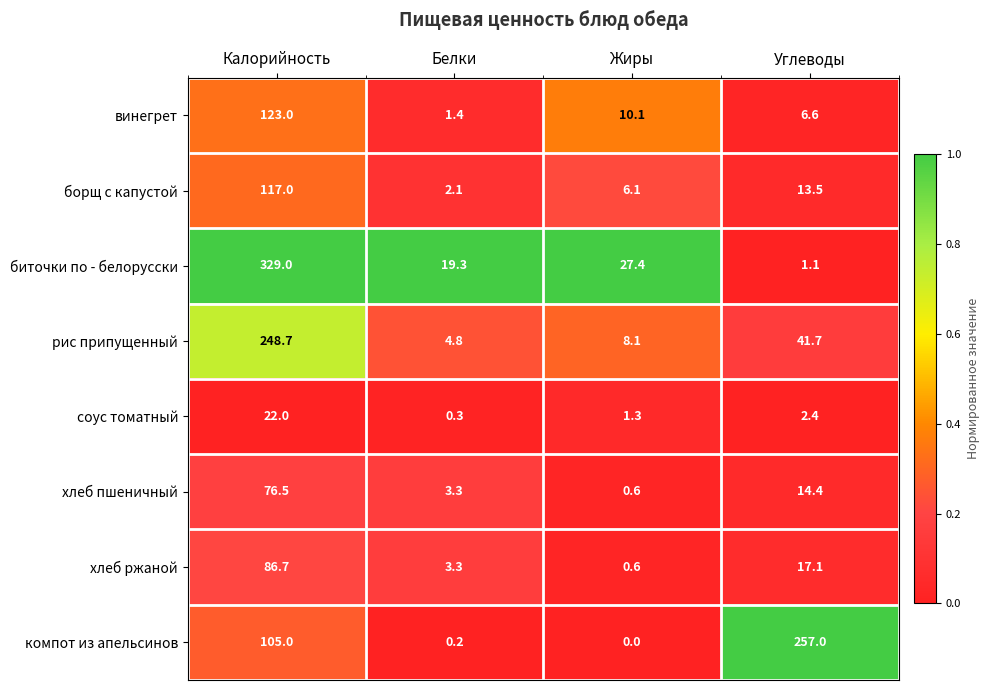

What is the difference between the maximum and minimum values in the компот из апельсинов series?

257.0